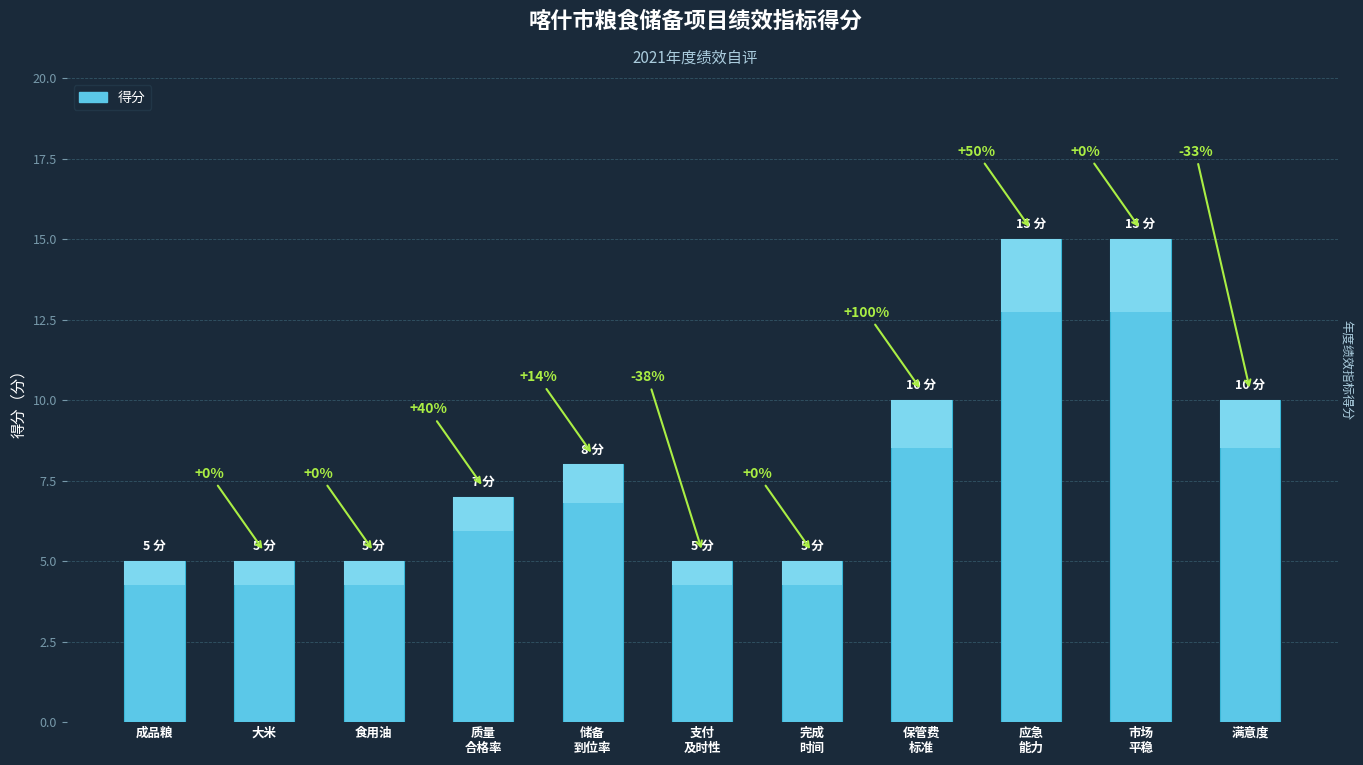

Rank the categories by value from highest to lowest.

应急
能力, 市场
平稳, 保管费
标准, 满意度, 储备
到位率, 质量
合格率, 成品粮, 大米, 食用油, 支付
及时性, 完成
时间